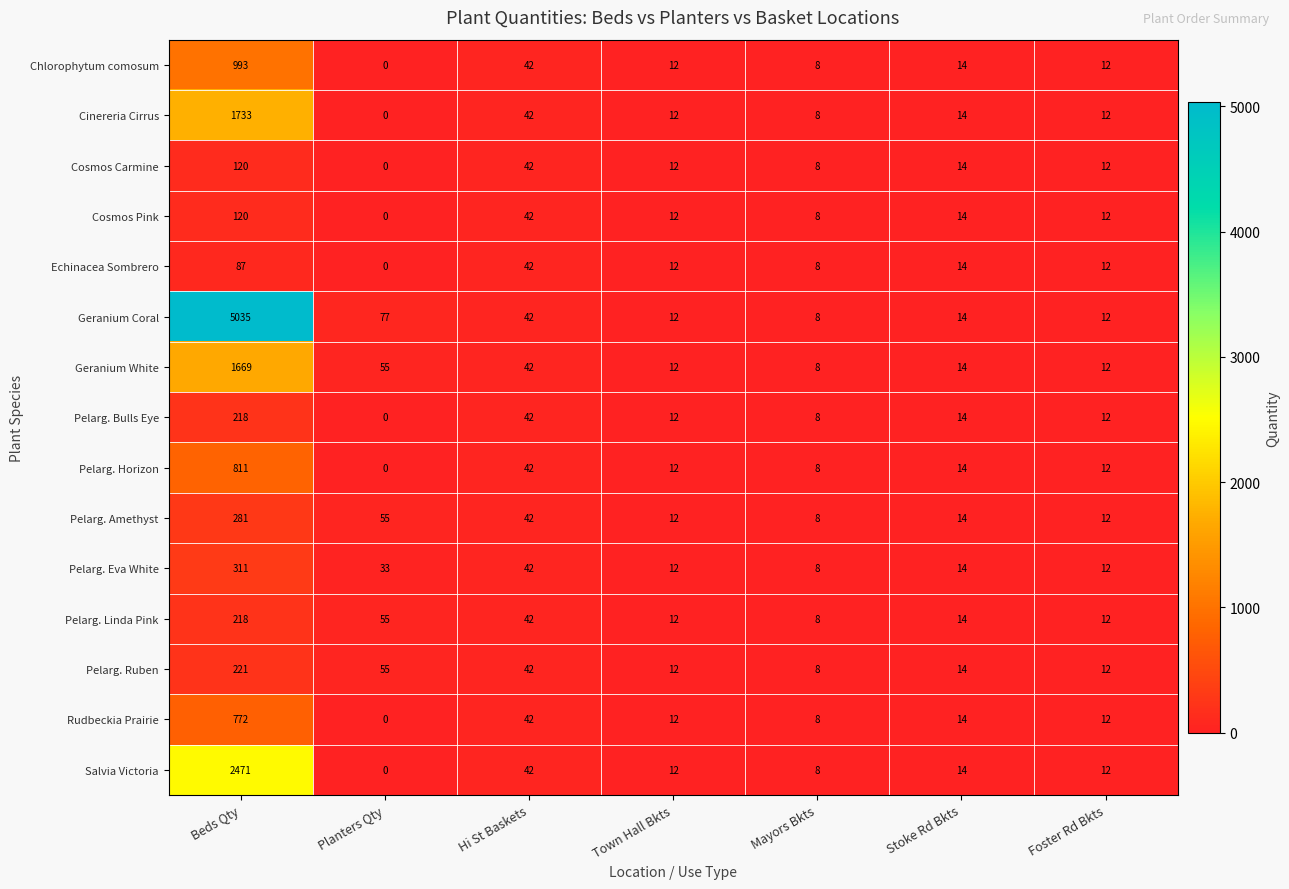

Count the number of data series in this chart.

15